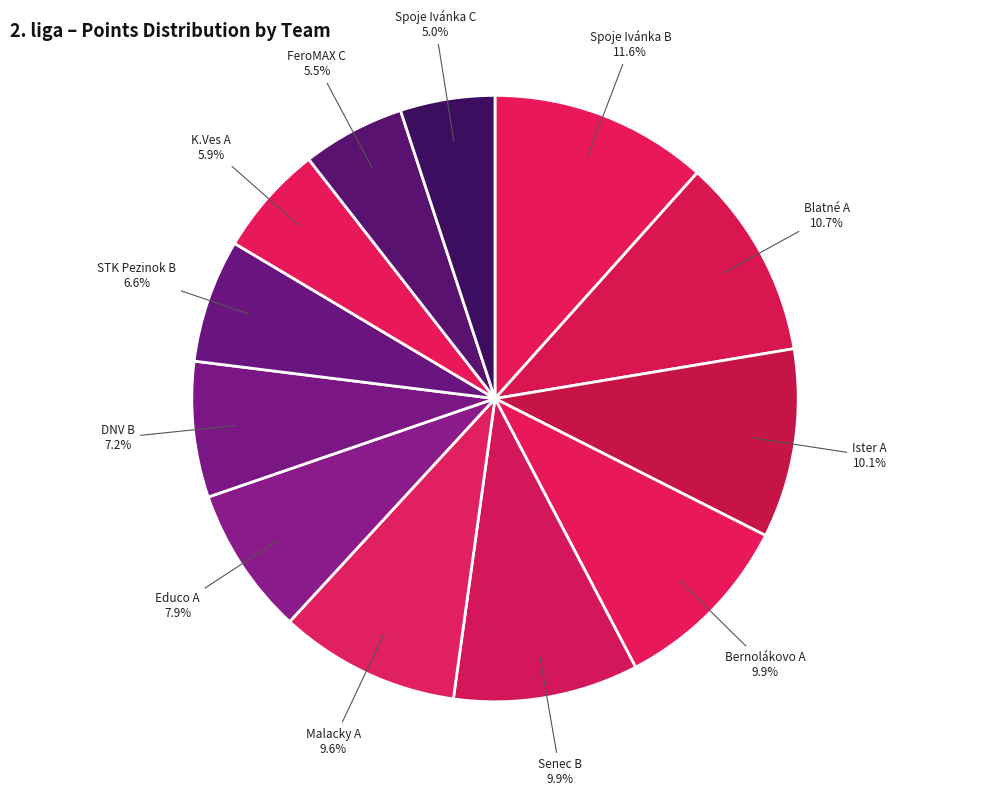

Count the number of slices in the pie.

12